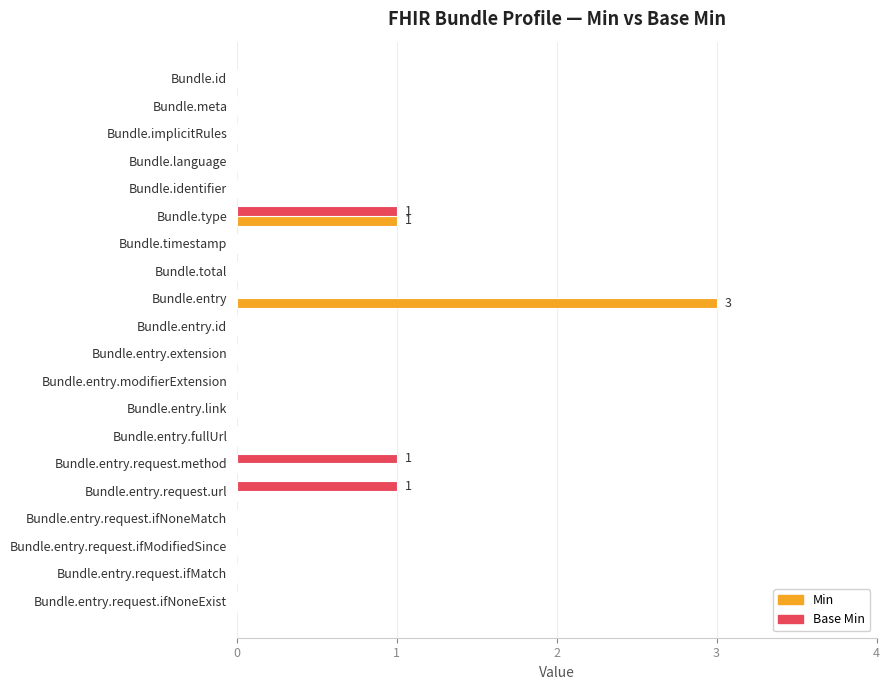

How many series are shown in this chart?

2